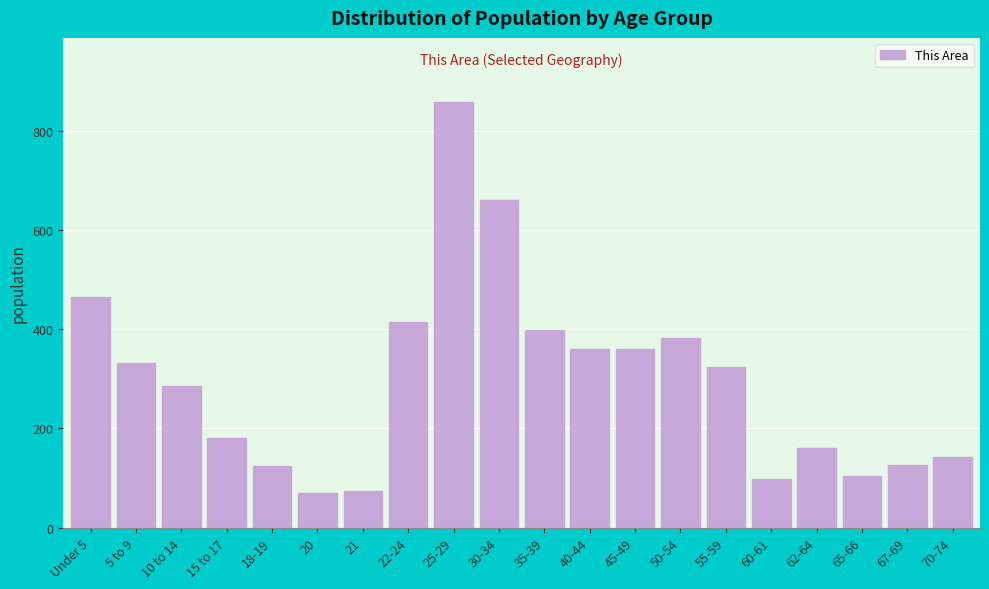

What is the sum of all values?

5914